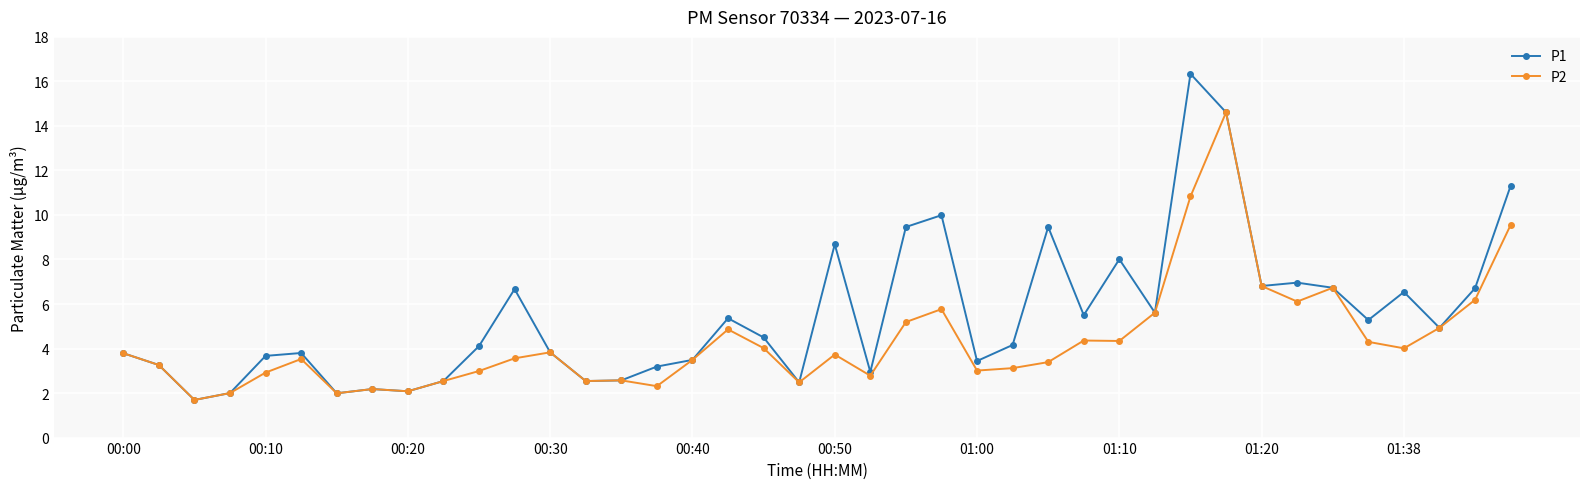

What is the difference between the second highest and second lowest values in the P1 series?

12.6